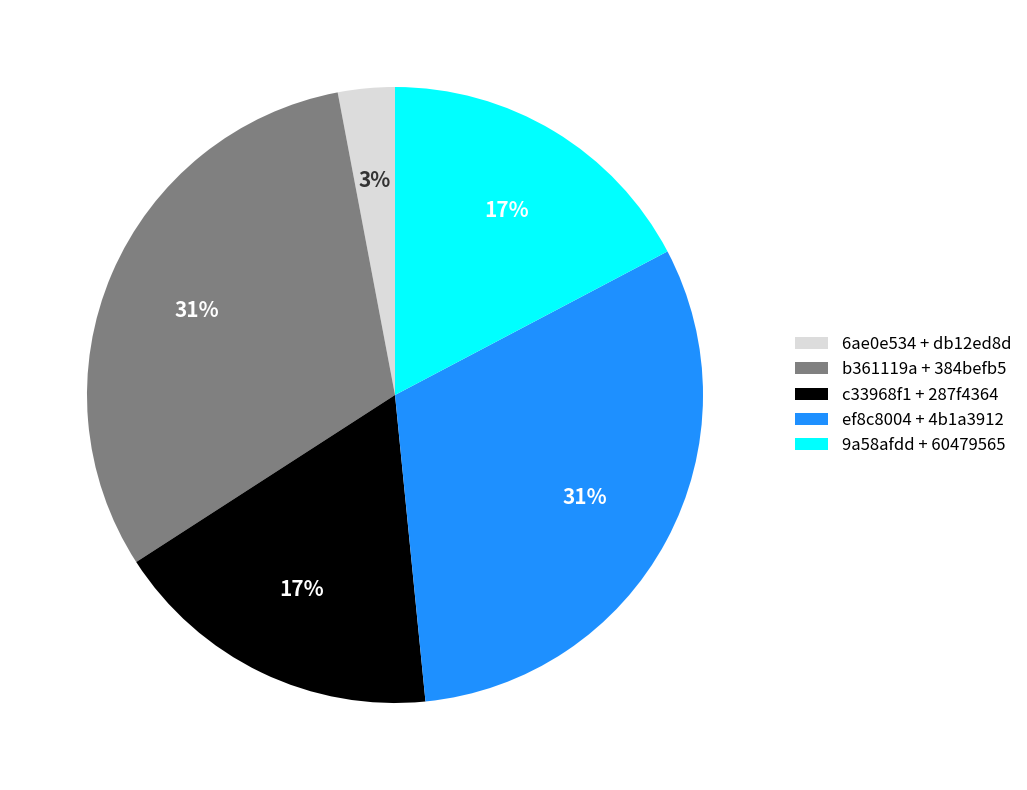

Does any single category account for the majority?

No